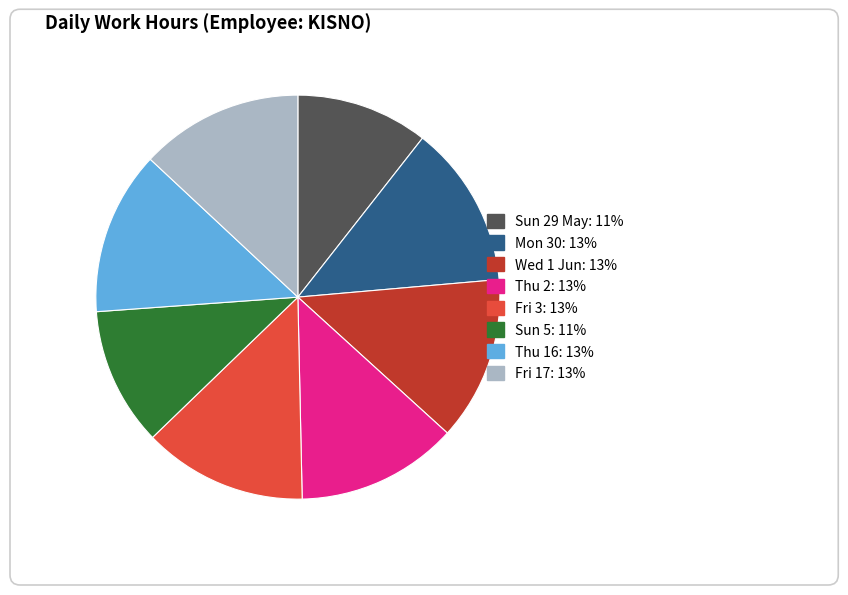

What portion of the pie excludes Thu 16?

86.9%